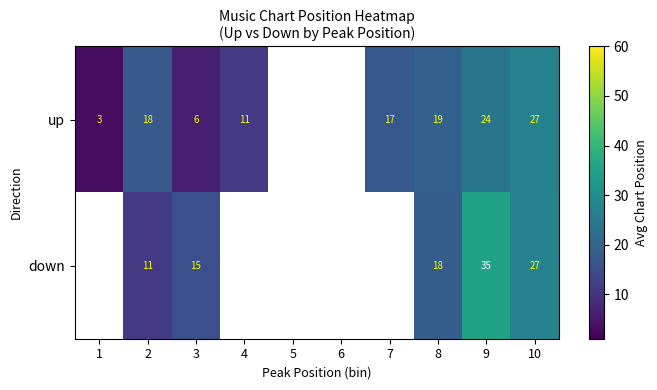

What is the difference between the highest and lowest values at 3?

9